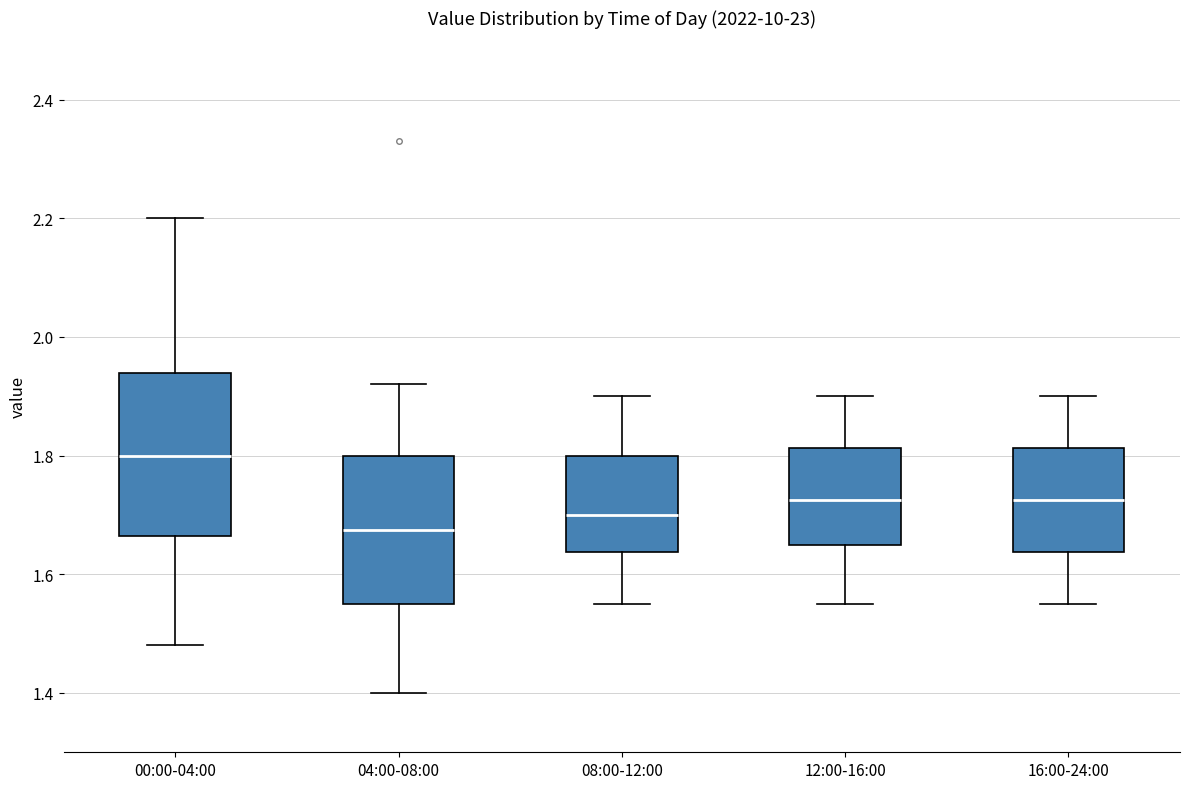

Which box is the tallest, from its lower edge to its upper edge?

00:00-04:00